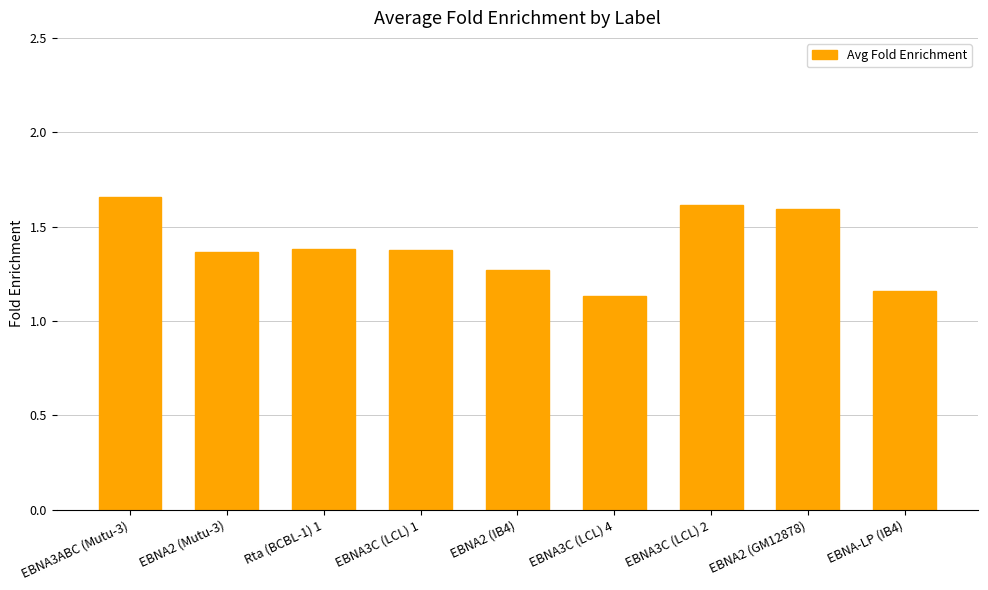

How many bars are there in total?

9